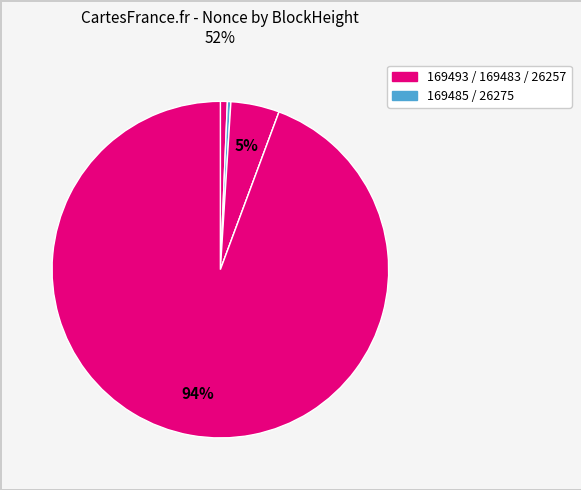

What is the majority slice?

26257